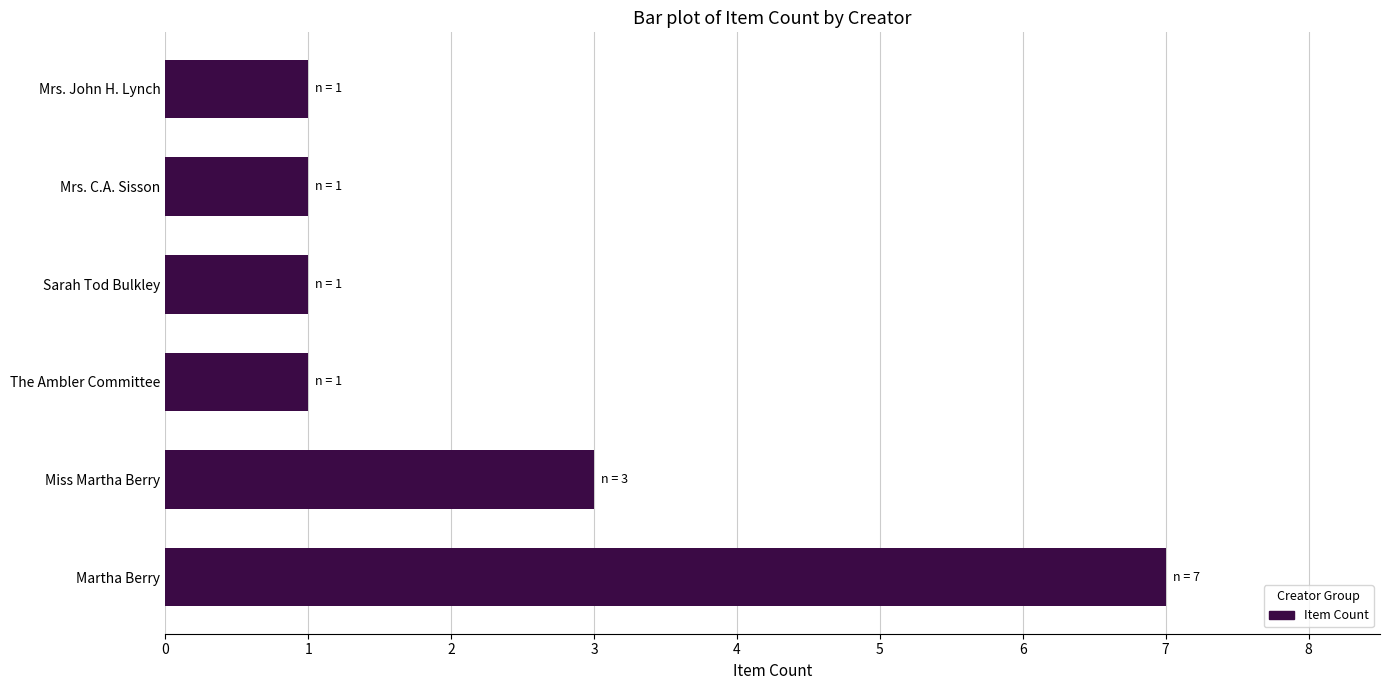

What is the difference between the maximum and second lowest values?

6